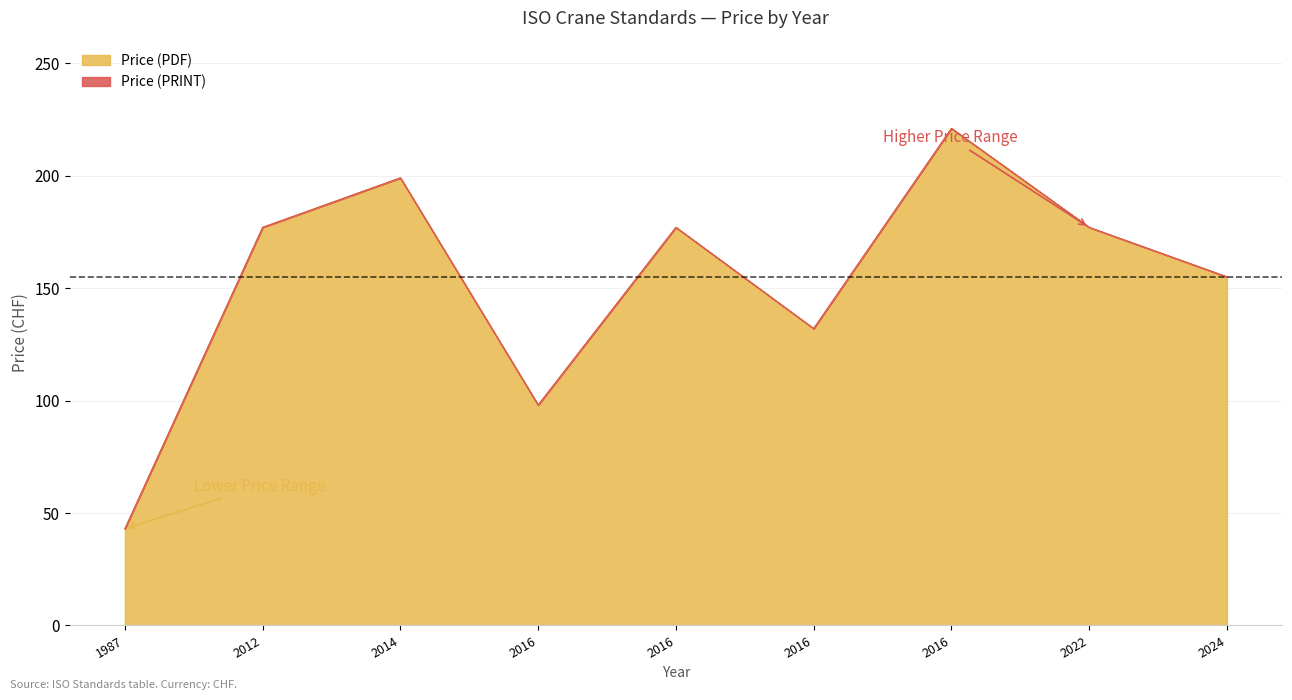

True or false: Price (PRINT) and Price (PDF) intersect in this chart.

False